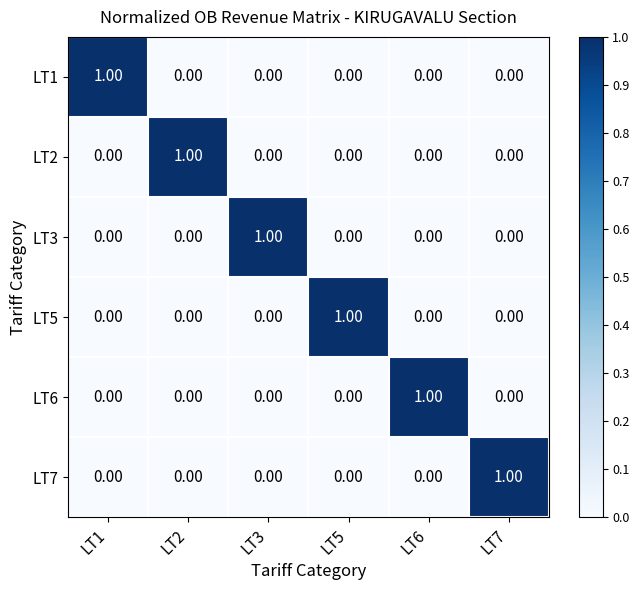

Count the number of data series in this chart.

6